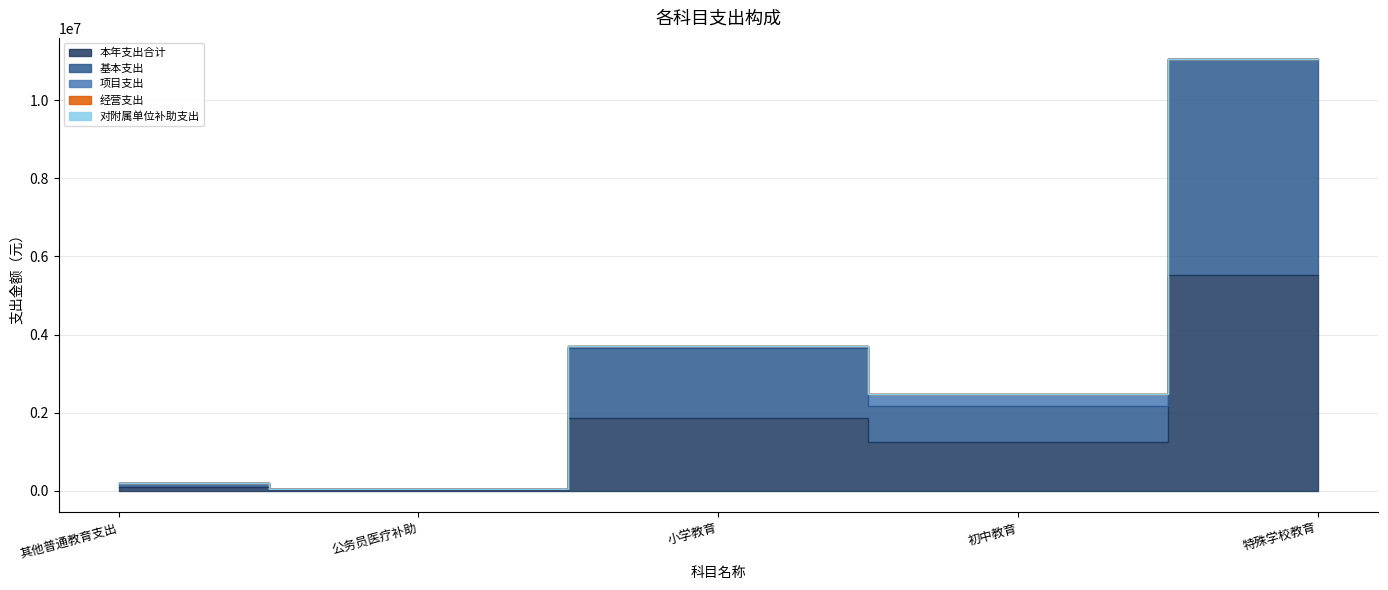

True or false: 本年支出合计 and 项目支出 cross at least once.

False